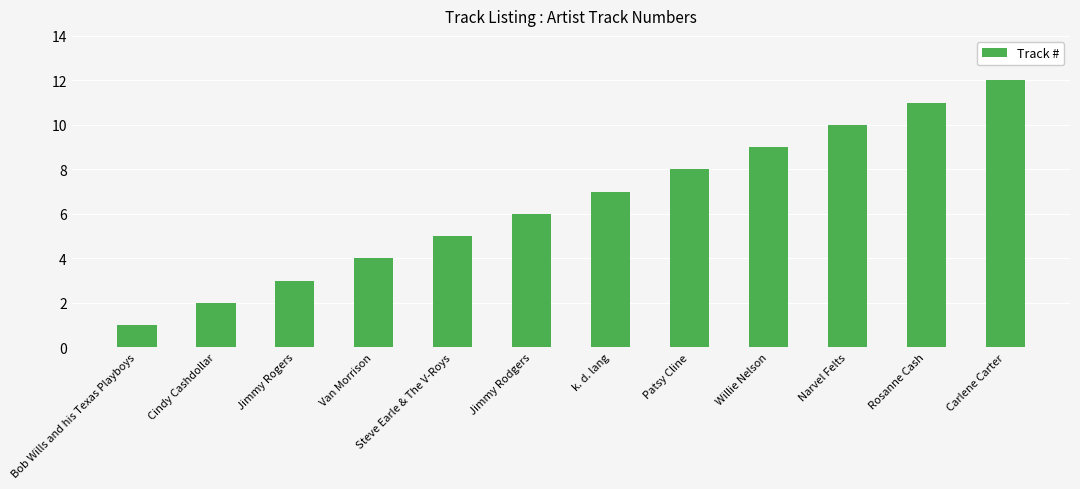

Which label corresponds to the smallest value in the chart?

Bob Wills and his Texas Playboys